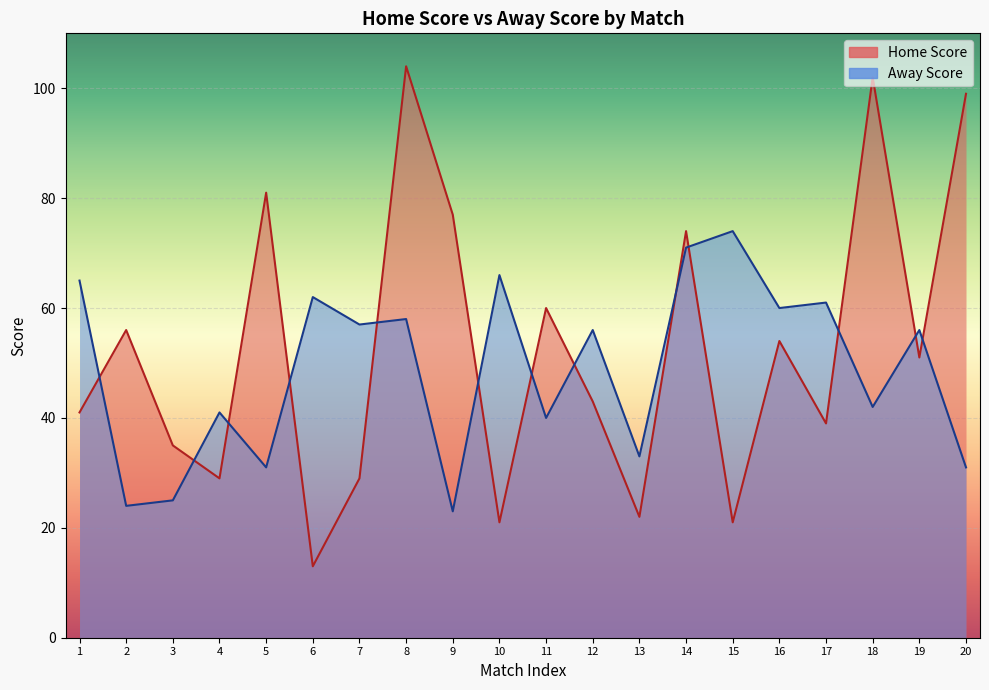

Rank the series by their maximum value, from lowest to highest.

Away Score, Home Score